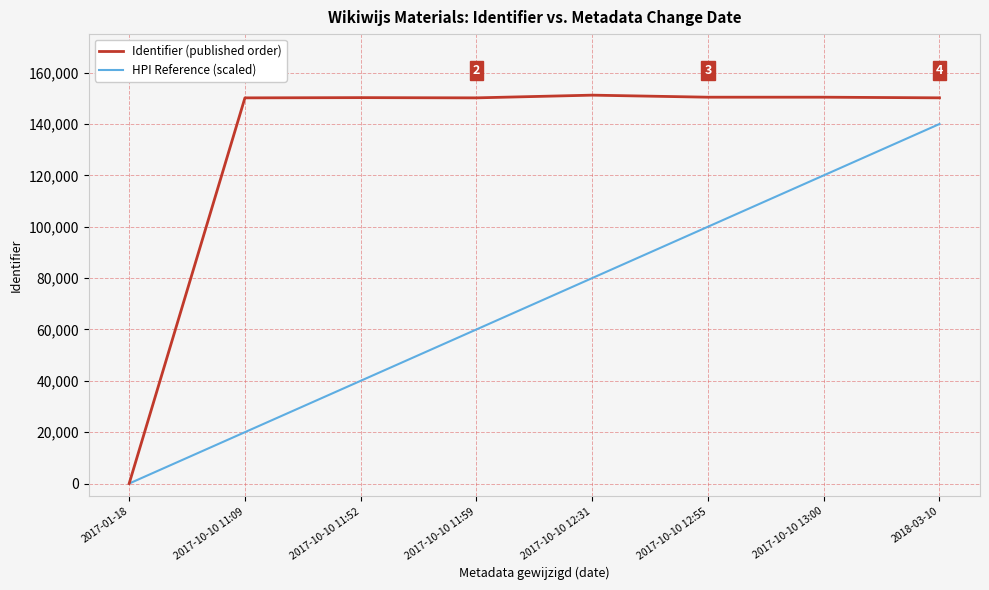

Is this an area chart (filled region under the line)?

No